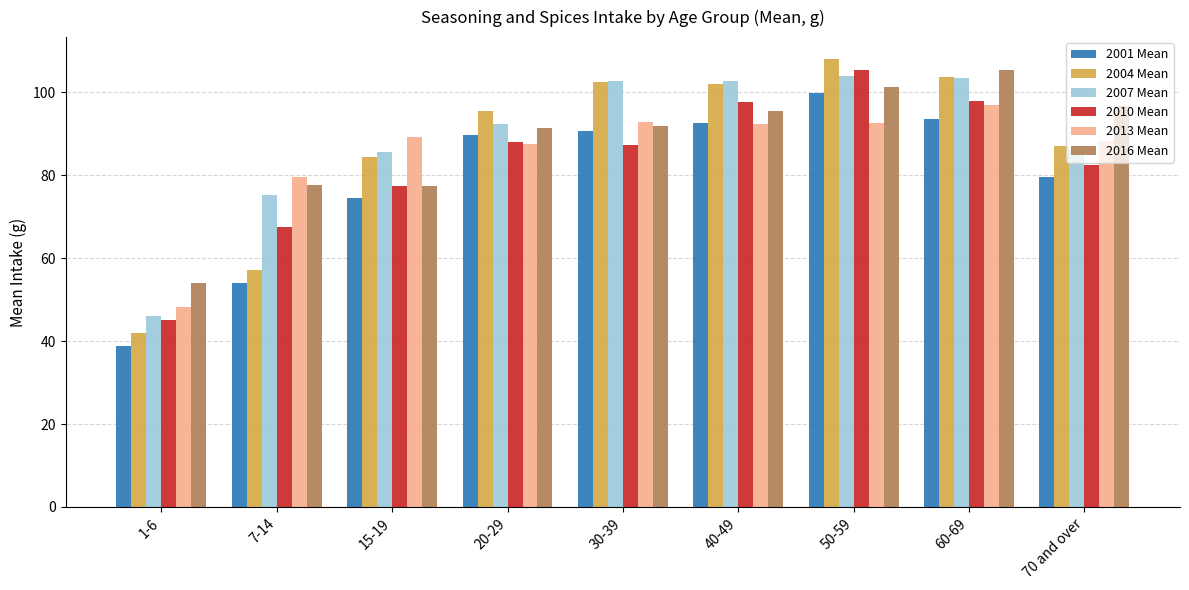

What is the value of the 2007 Mean bar at the 2nd from the left?

75.2